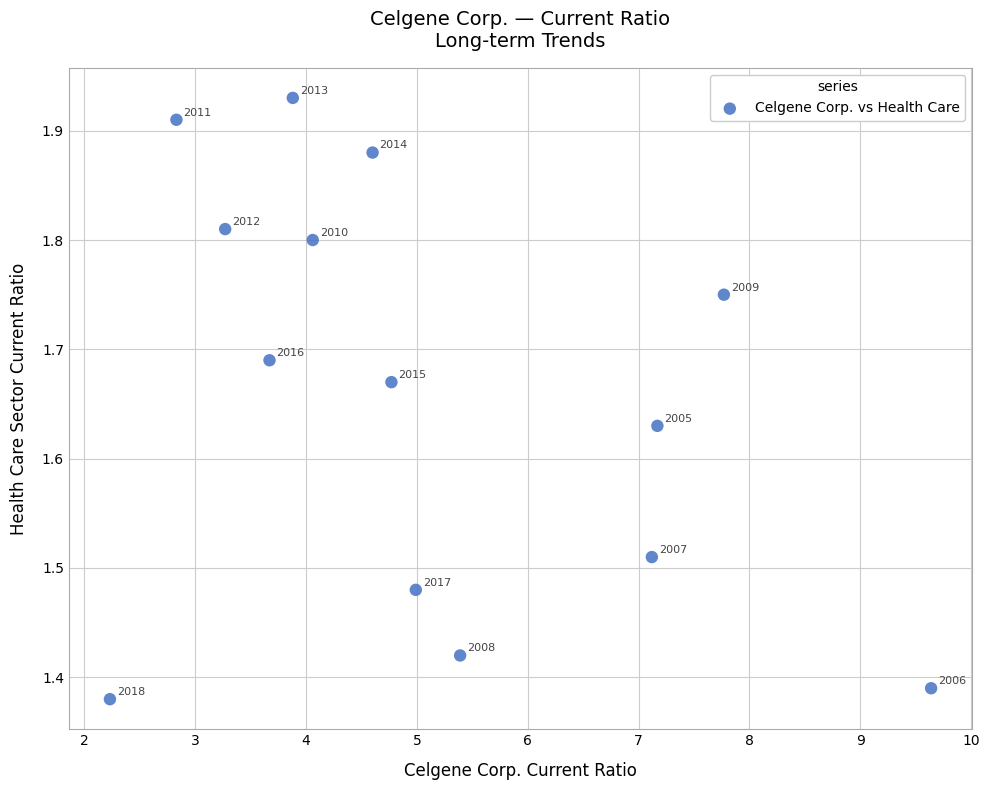

What is the range of X values (max minus min)?

7.4